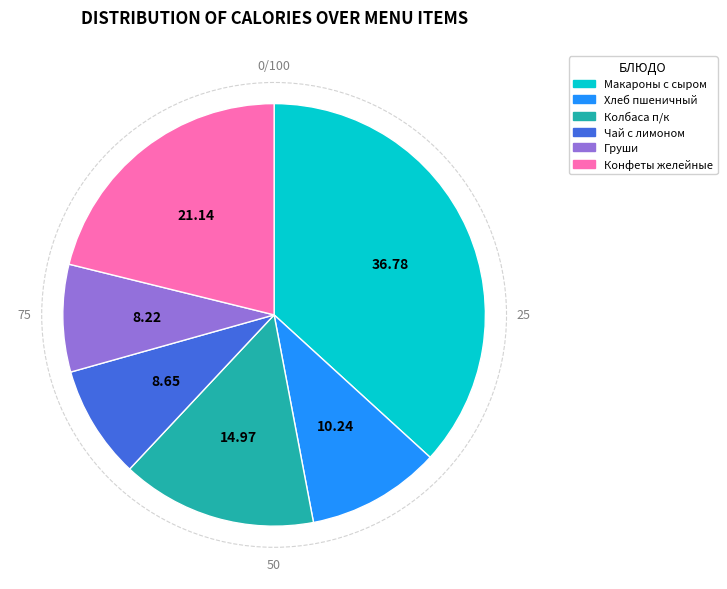

Is there any slice that represents more than half of the pie?

No